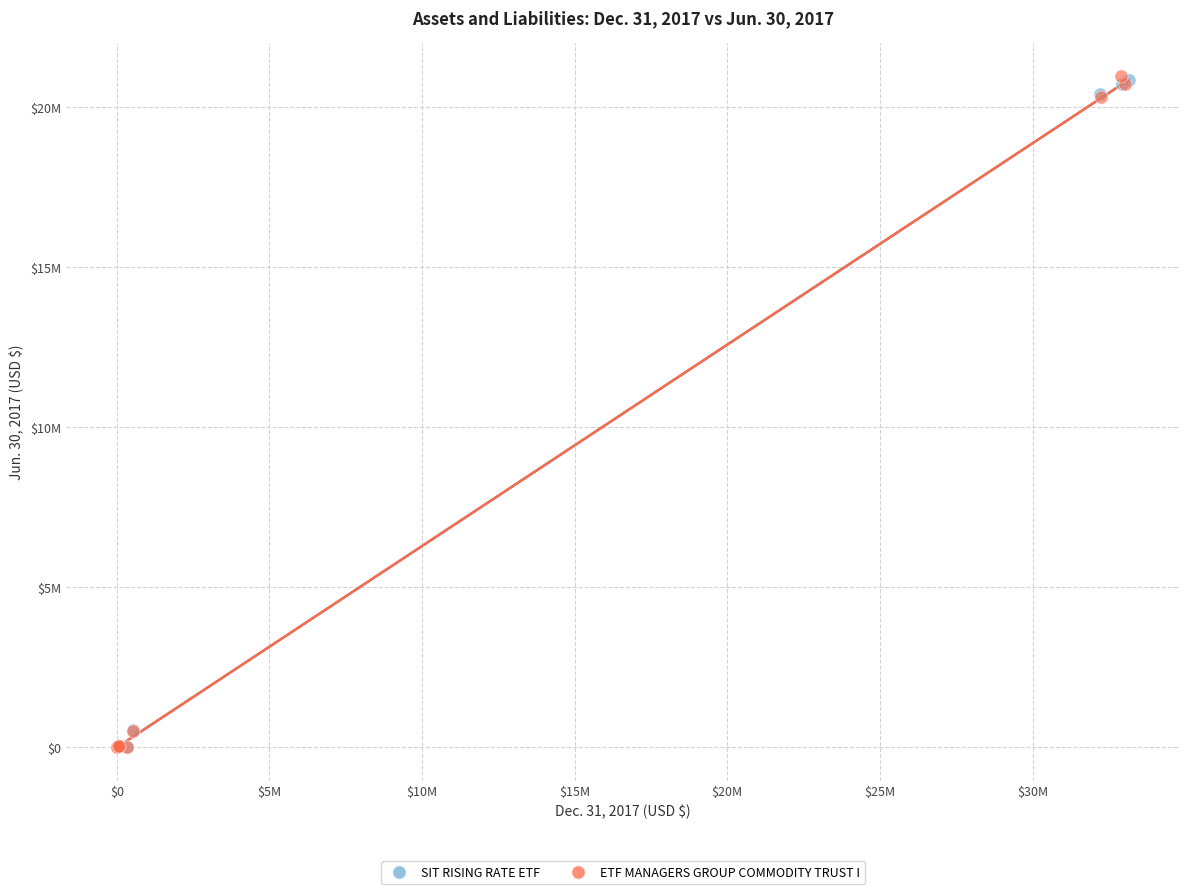

What are all the series names shown in the legend?

SIT RISING RATE ETF, ETF MANAGERS GROUP COMMODITY TRUST I